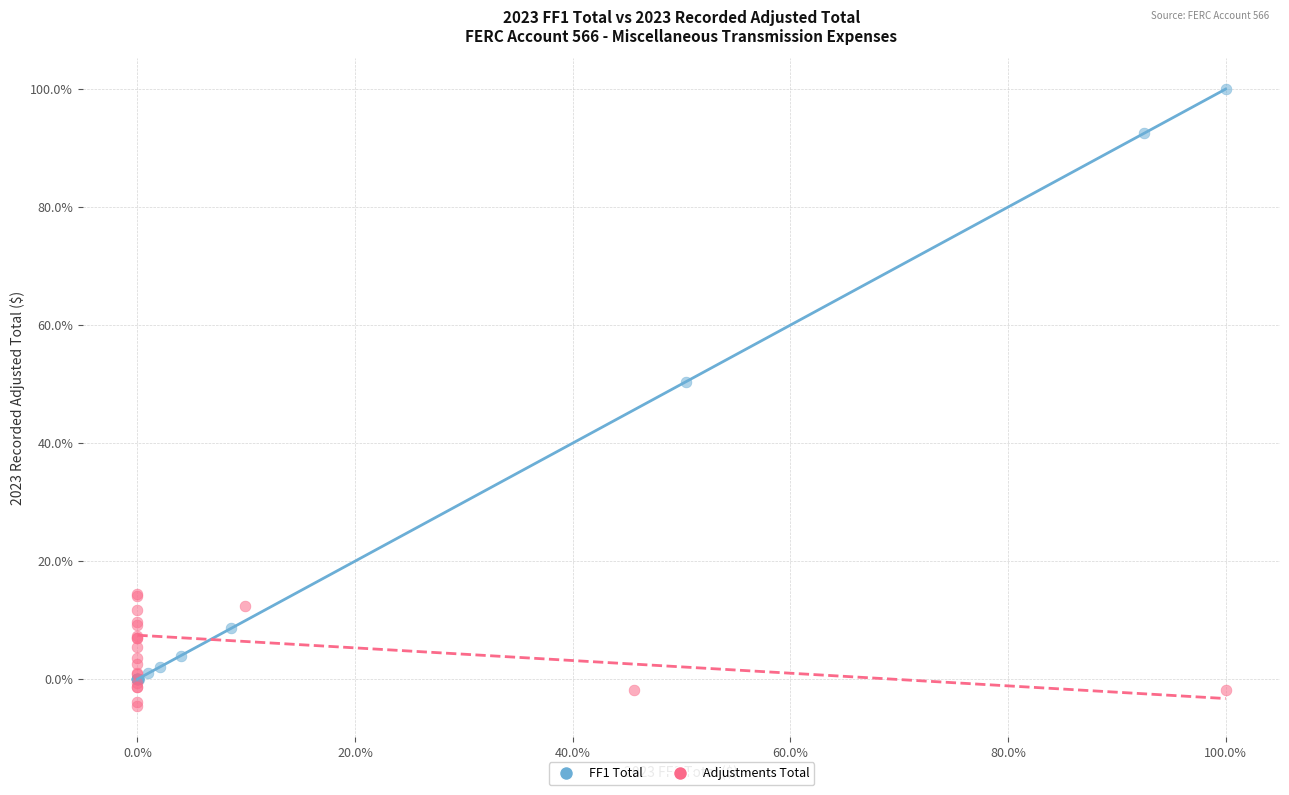

Which series contains the highest Y value?

FF1 Total